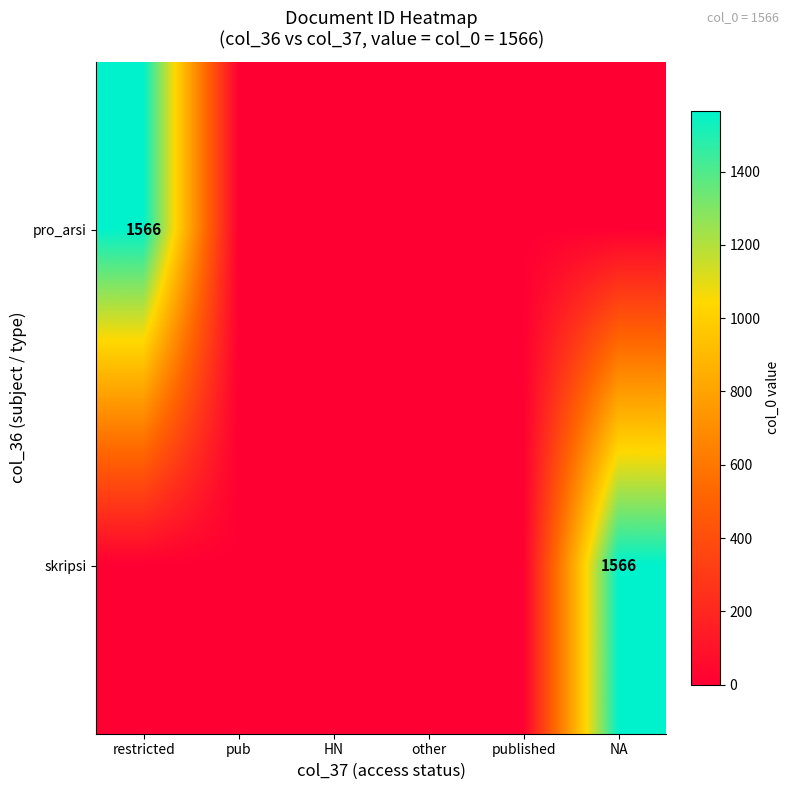

How many categories are shown in the chart?

6